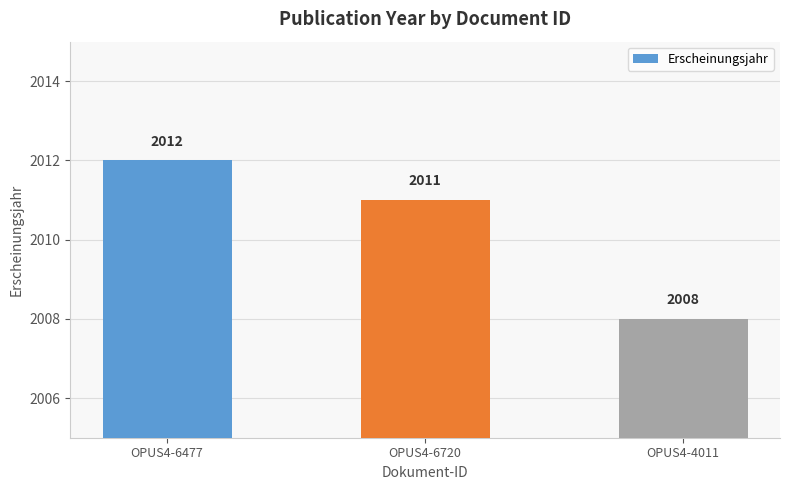

Rank the categories by value from highest to lowest.

OPUS4-6477, OPUS4-6720, OPUS4-4011